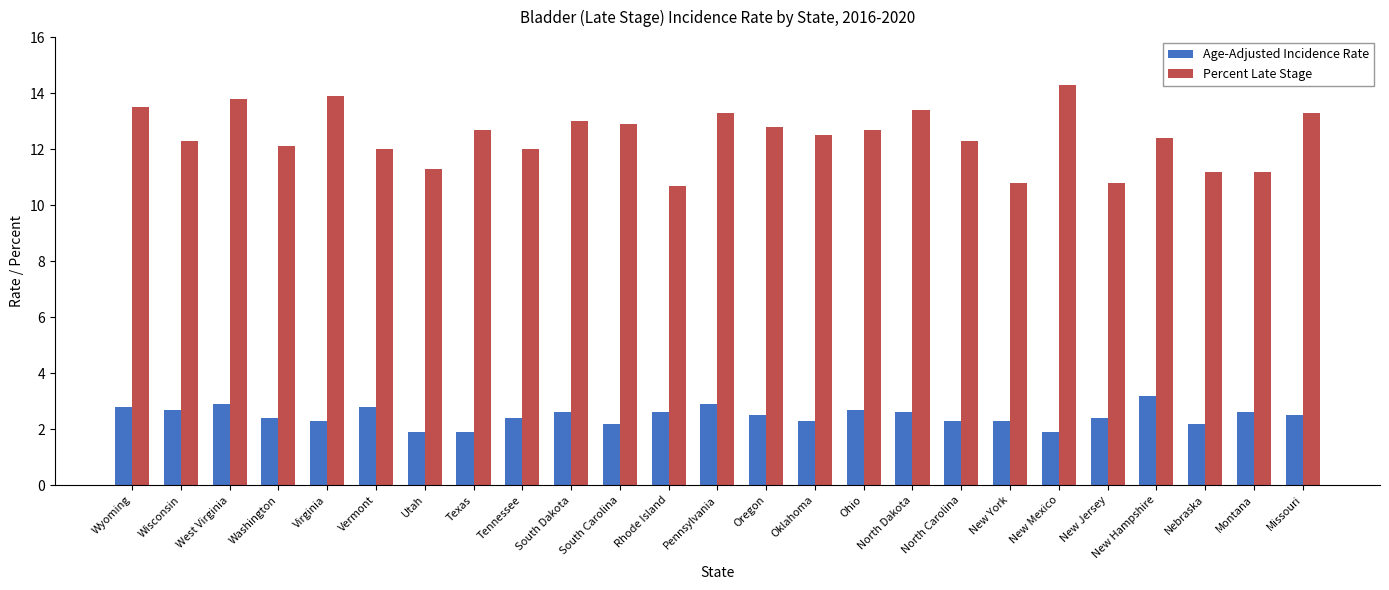

What value does the Percent Late Stage series have at Washington?

12.1